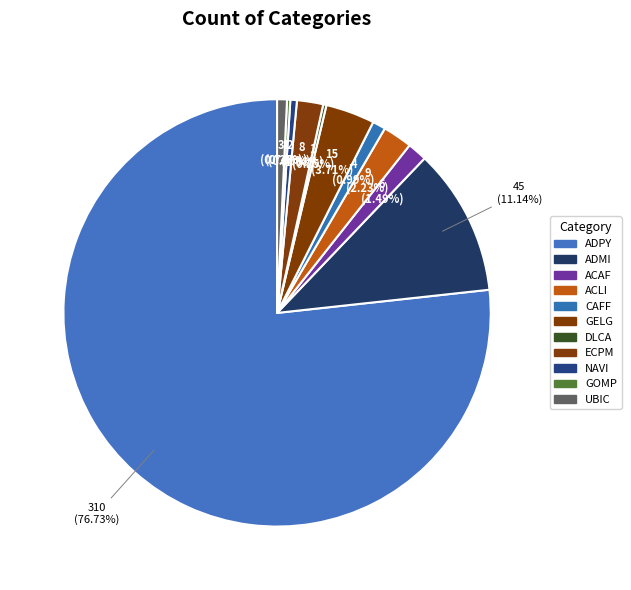

What is the change in value from ADMI to NAVI?

-43